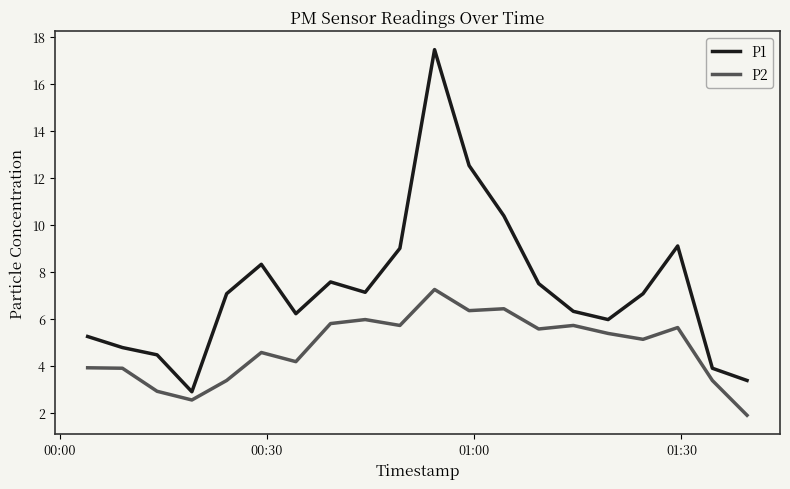

What is the average value of the P2 series?

4.8